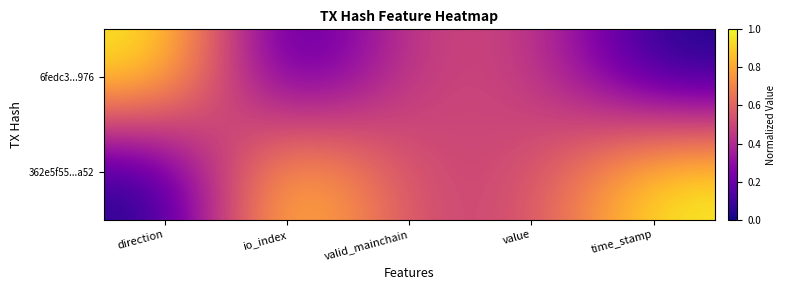

At how many categories does at least one series exceed 0?

5